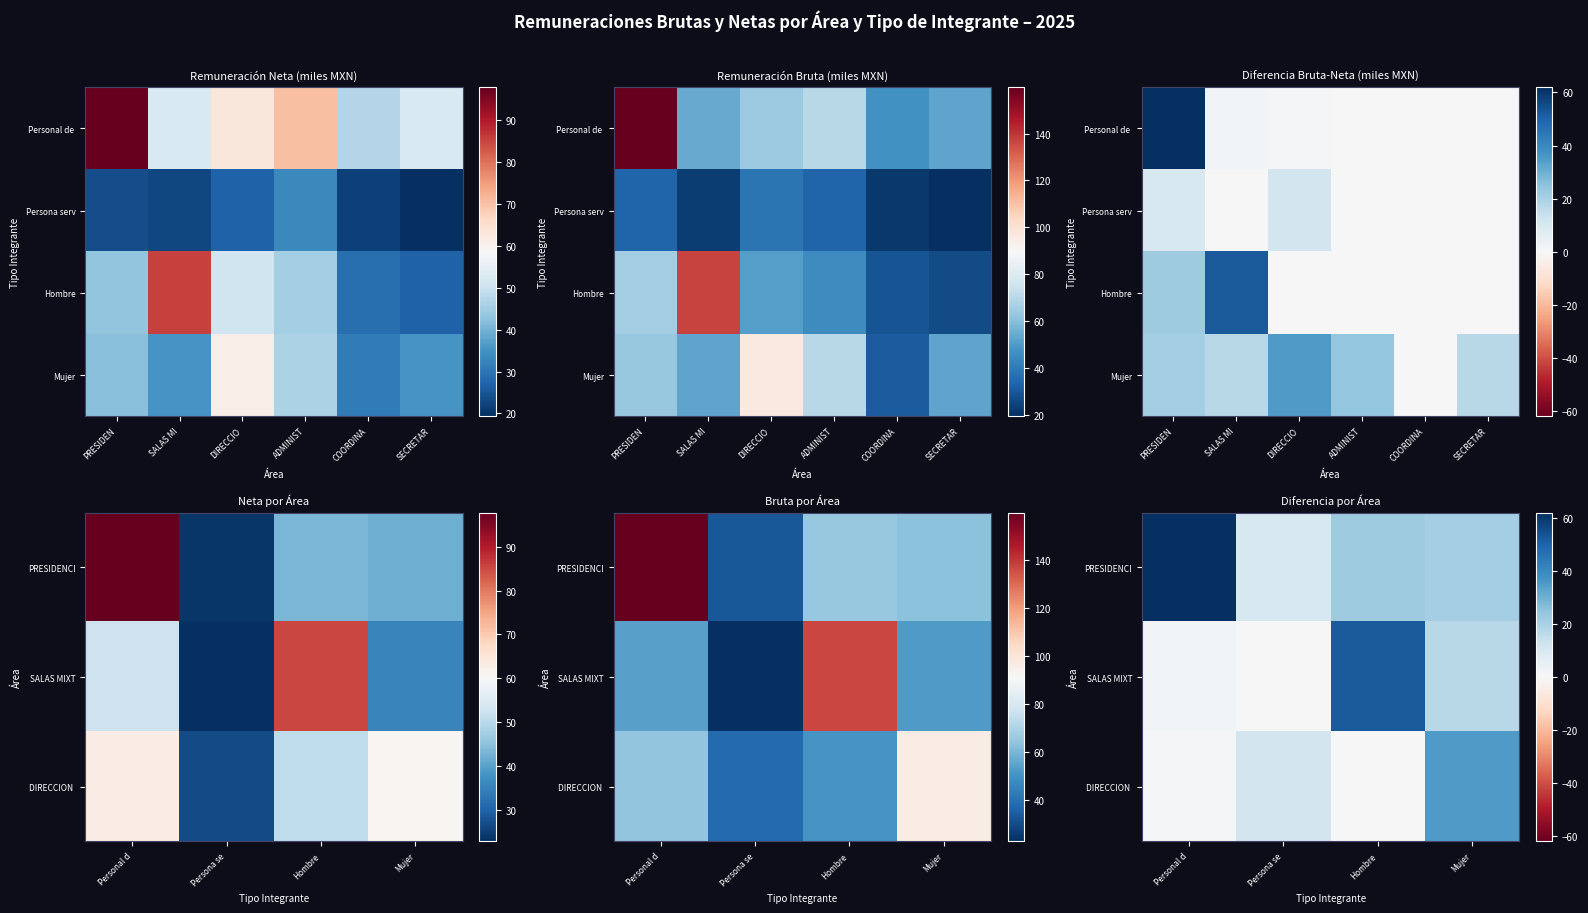

At which label does DIRECCION GENERAL first exceed 61?

Personal d